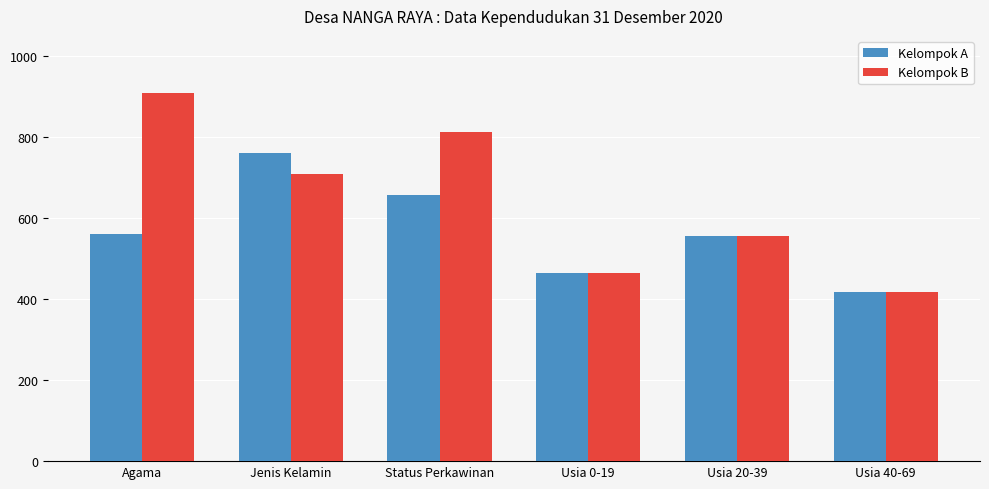

Which series has the largest total across all categories?

Kelompok B